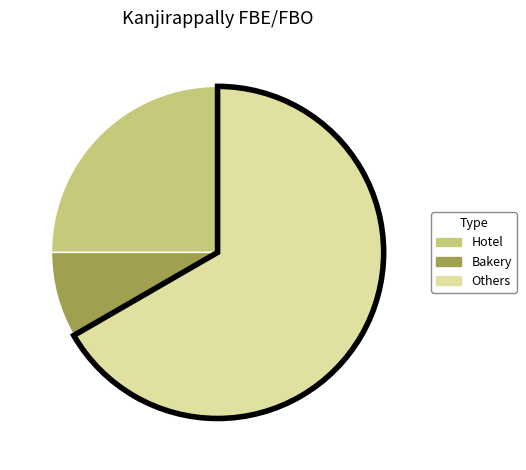

True or false: Hotel accounts for 15% of the total.

False